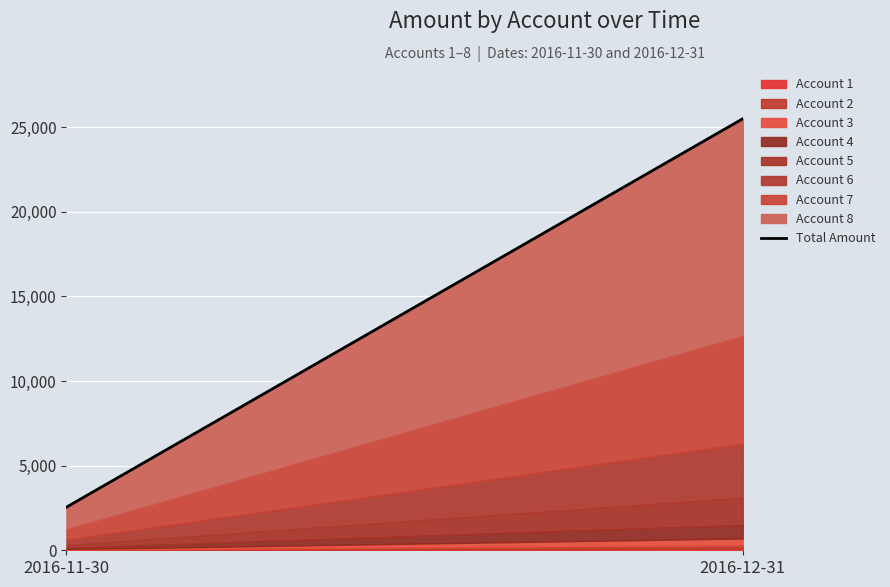

What is the sum of all values?

28050